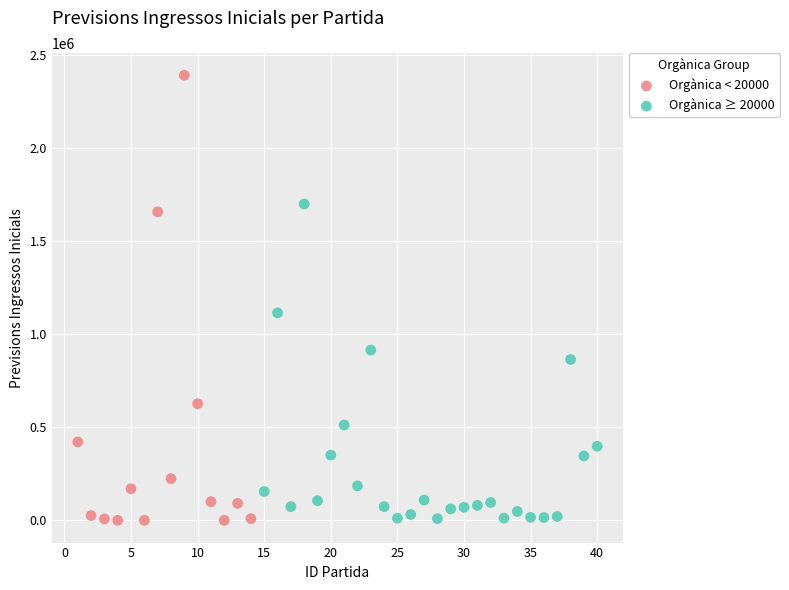

Which series reaches the maximum Y coordinate?

Orgànica < 20000